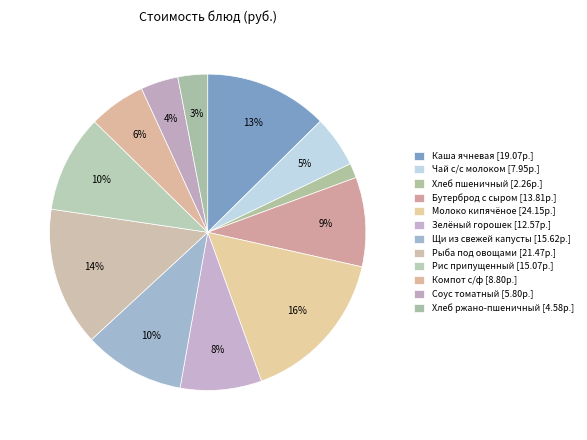

How many slices are in this pie chart?

12